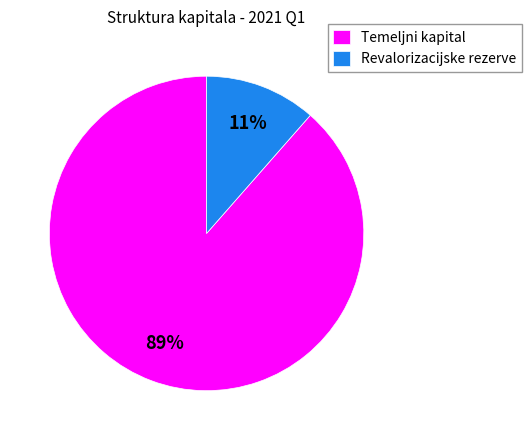

The Revalorizacijske rezerve slice represents 25% of the pie. True or false?

False